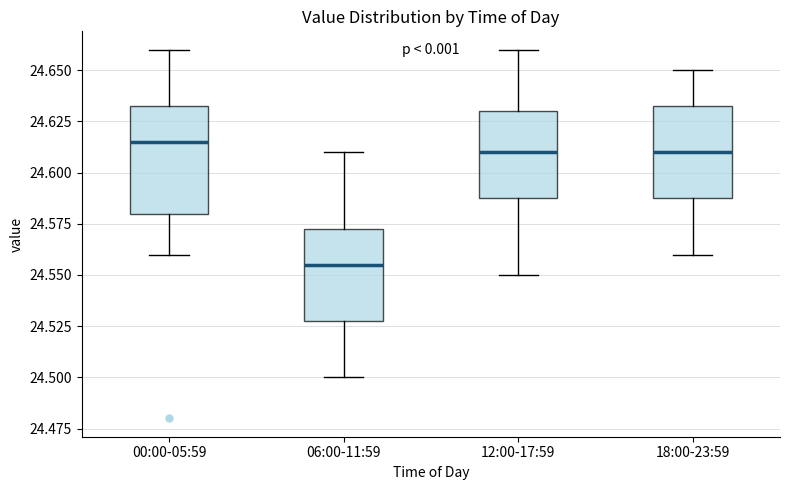

Where does the upper whisker of the box for 18:00-23:59 end on the y-axis? The values are not printed on the chart, so give them approximately, as read against the axis.

24.650